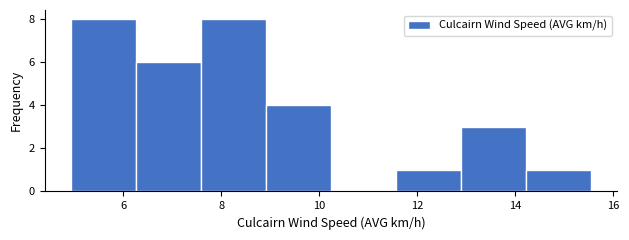

Reading left to right, transcribe this chart: for each bar, give the range it covers on the x-axis and its height. Neither the bar edges nor the heights are printed on the chart, so give them approximately, as read against the axes.

5.0 to 6.2: 8
6.2 to 7.6: 6
7.6 to 9.0: 8
9.0 to 10.2: 4
10.2 to 11.6: 0
11.6 to 12.8: 1
12.8 to 14.2: 3
14.2 to 15.6: 1